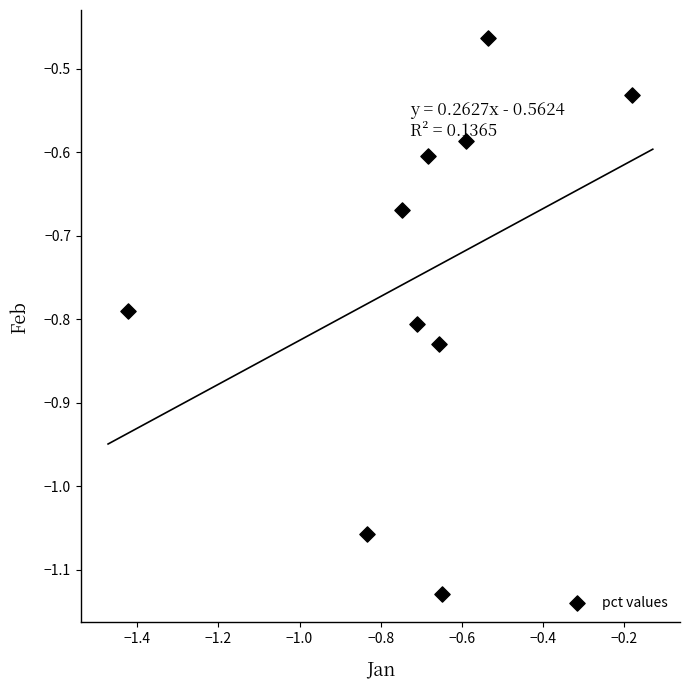

What is the range of Y values (max minus min)?

0.7